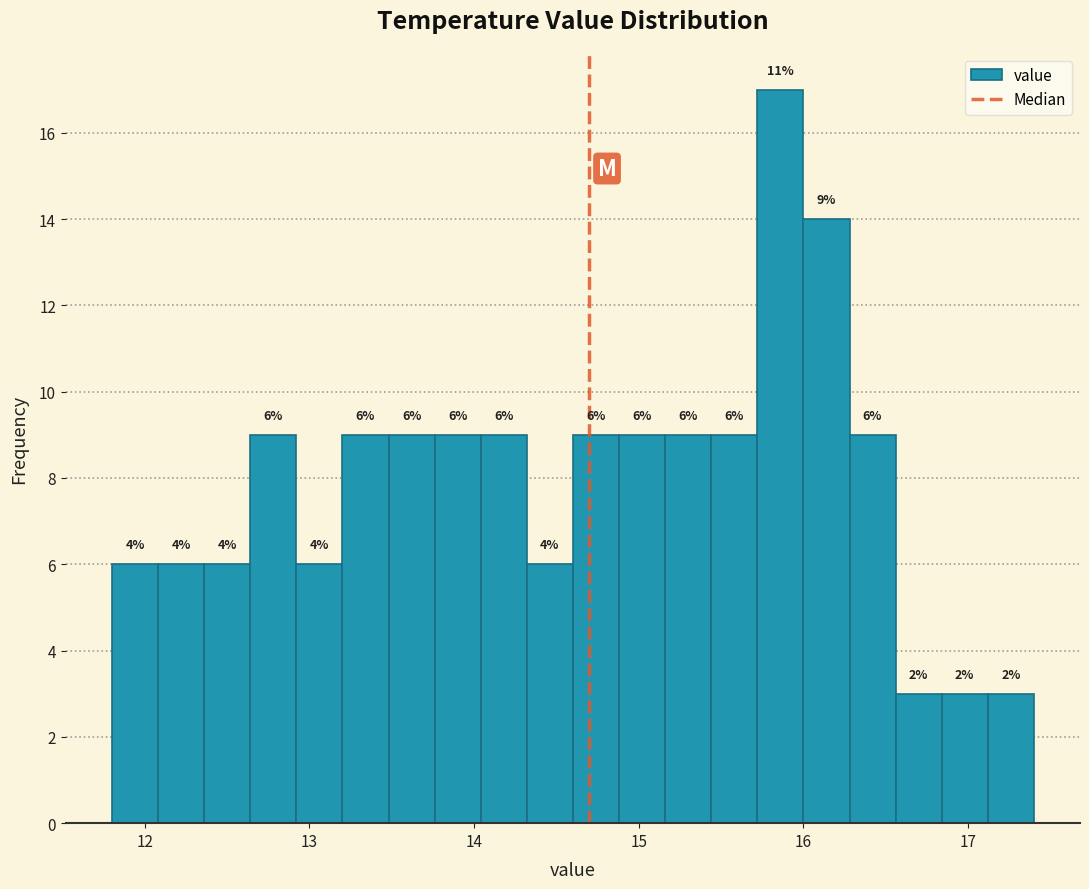

Read against the x-axis, roughly where is the centre of the tallest bar?

15.9